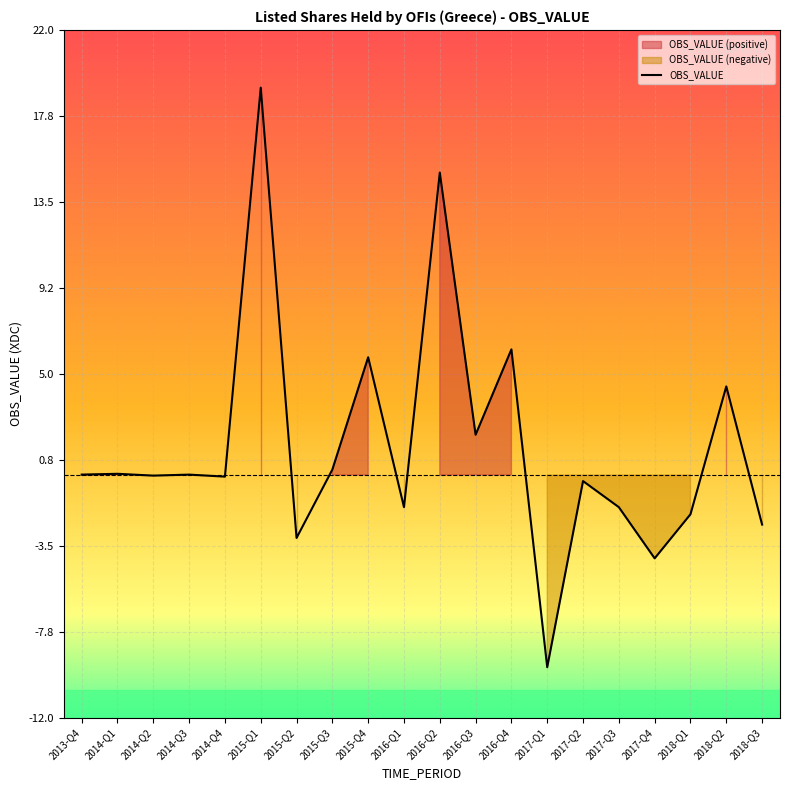

List the labels in order of value, smallest first.

2017-Q1, 2017-Q4, 2015-Q2, 2018-Q3, 2018-Q1, 2016-Q1, 2017-Q3, 2017-Q2, 2014-Q4, 2014-Q2, 2013-Q4, 2014-Q3, 2014-Q1, 2015-Q3, 2016-Q3, 2018-Q2, 2015-Q4, 2016-Q4, 2016-Q2, 2015-Q1